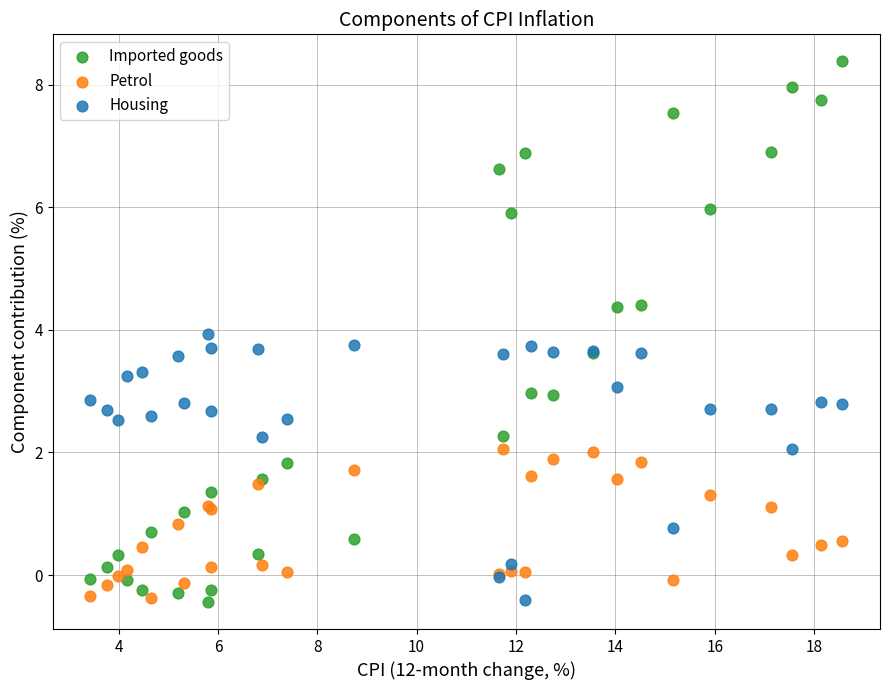

What is the X range (max minus min) for the scatter plot?

15.1